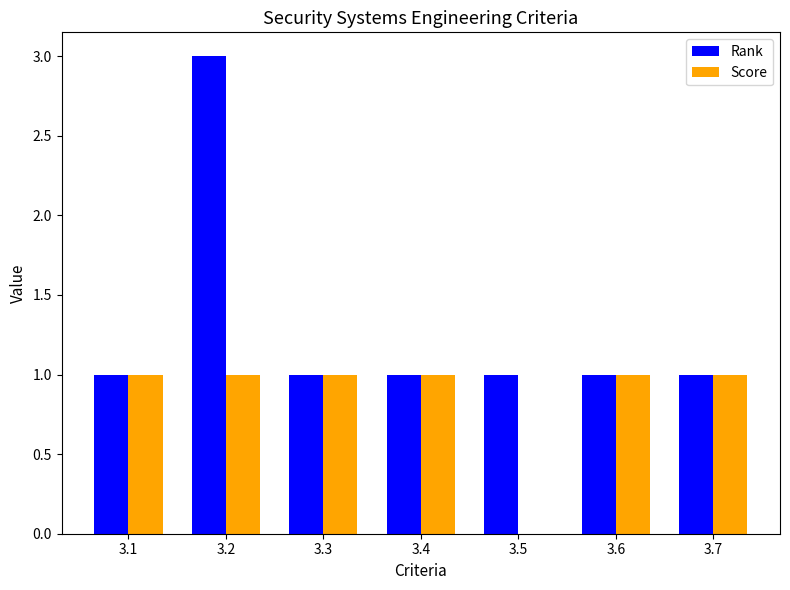

Which series changed the most between 3.2 and 3.3?

Rank